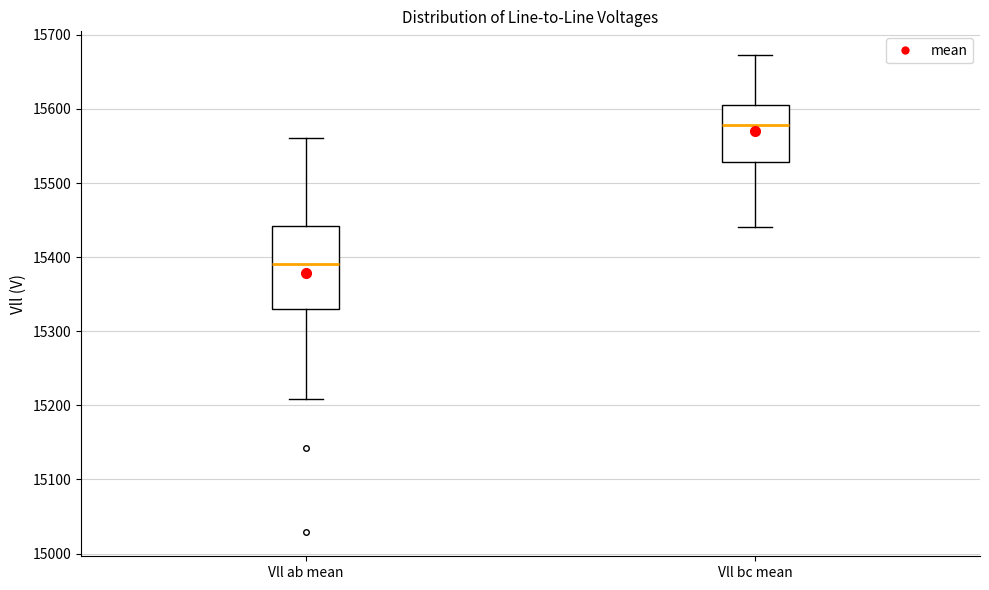

Where is the lower edge of the box for Vll bc mean on the y-axis? The values are not printed on the chart, so give them approximately, as read against the axis.

15530